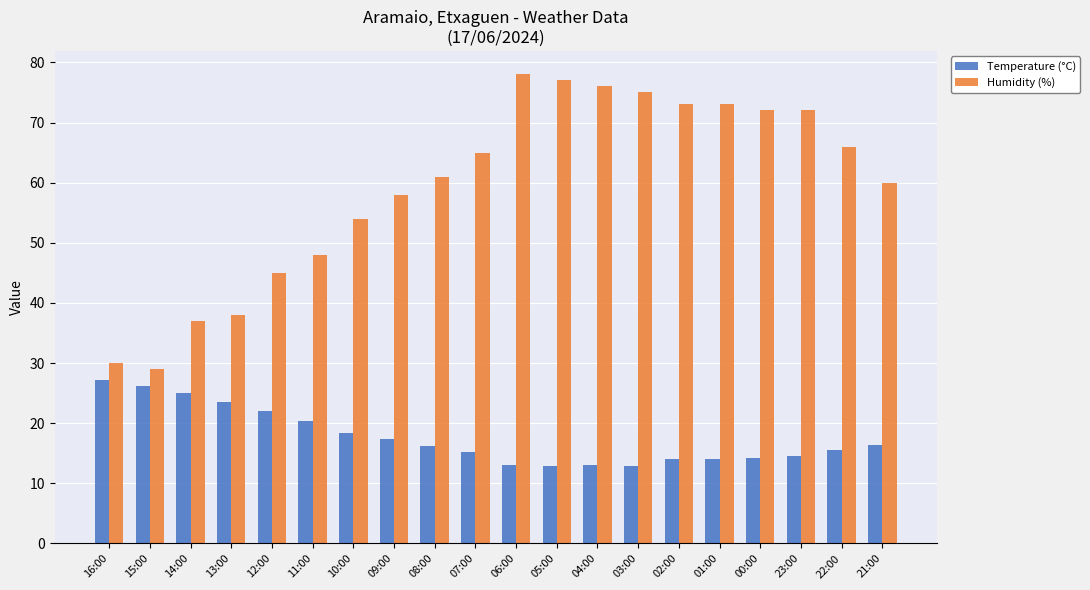

Does the chart contain stacked bars?

No